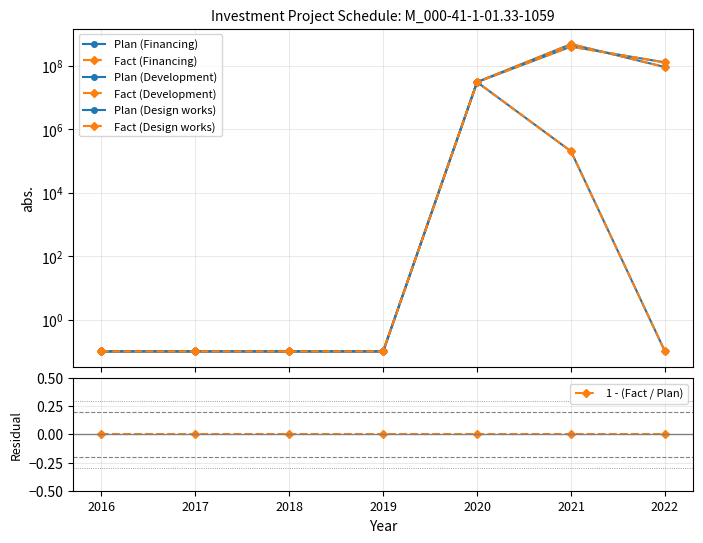

How many distinct data groups are displayed?

6